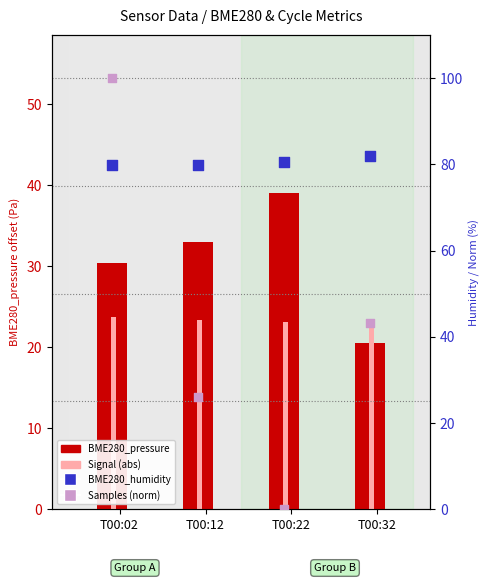

What are all the series names shown in the legend?

BME280_pressure, Signal (abs), BME280_humidity, Samples (norm)